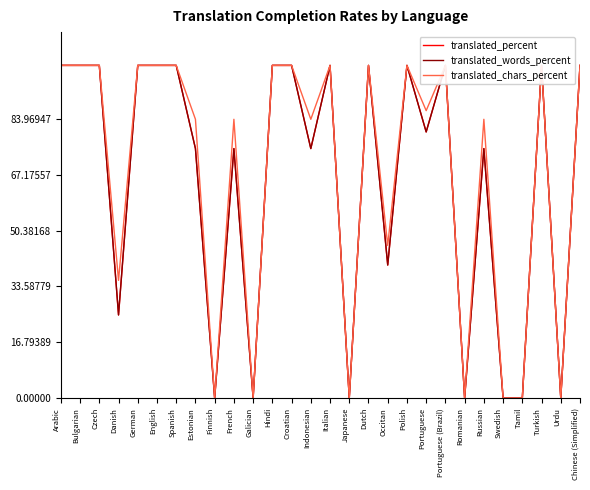

The value of translated_percent at Japanese is -42.8. True or false?

False